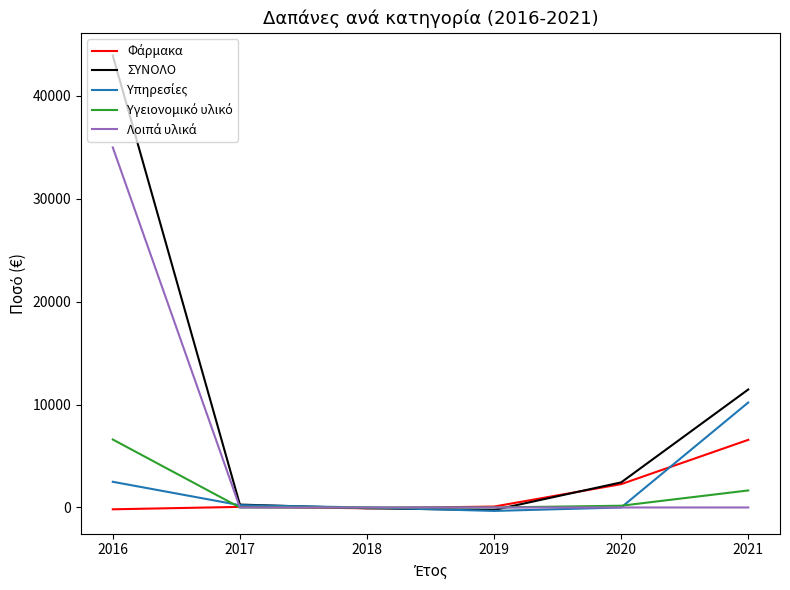

At which category is the sum across all series the highest?

2016